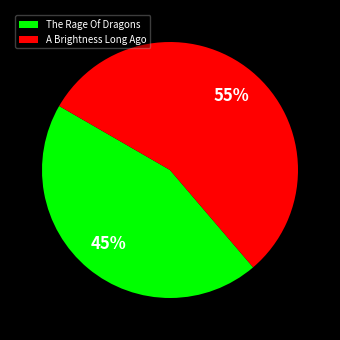

To the nearest percent, what is the average slice percentage?

50%